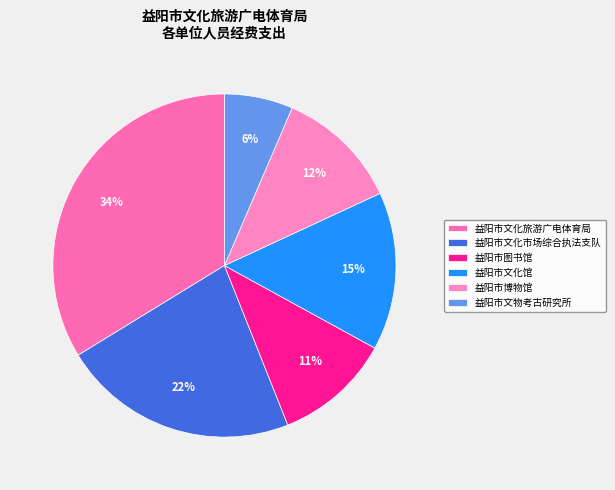

Does 益阳市文化市场综合执法支队 represent more than half of the total?

No